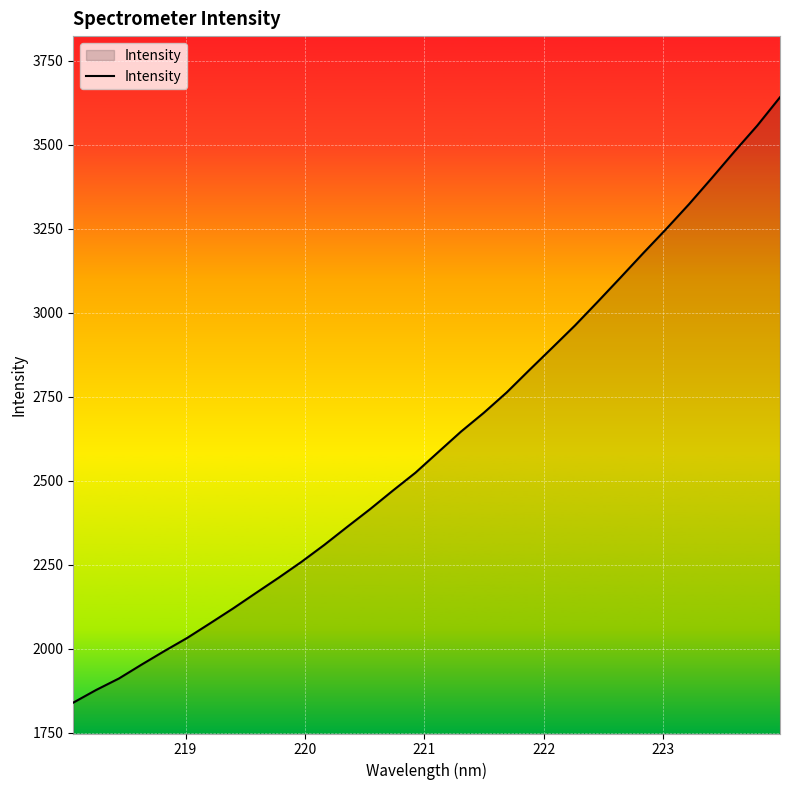

What is the greatest value displayed?

3641.5